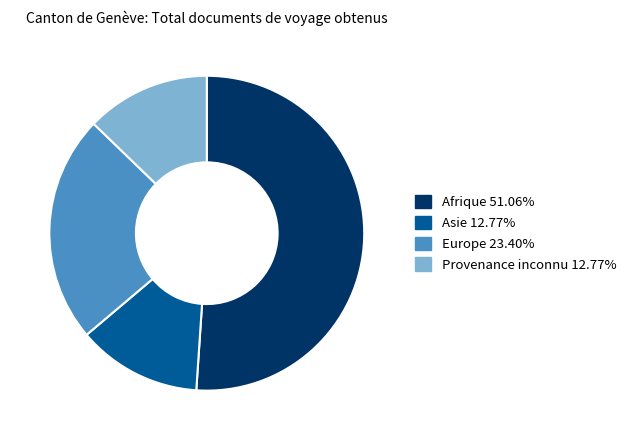

Is there a majority slice in this chart?

Yes